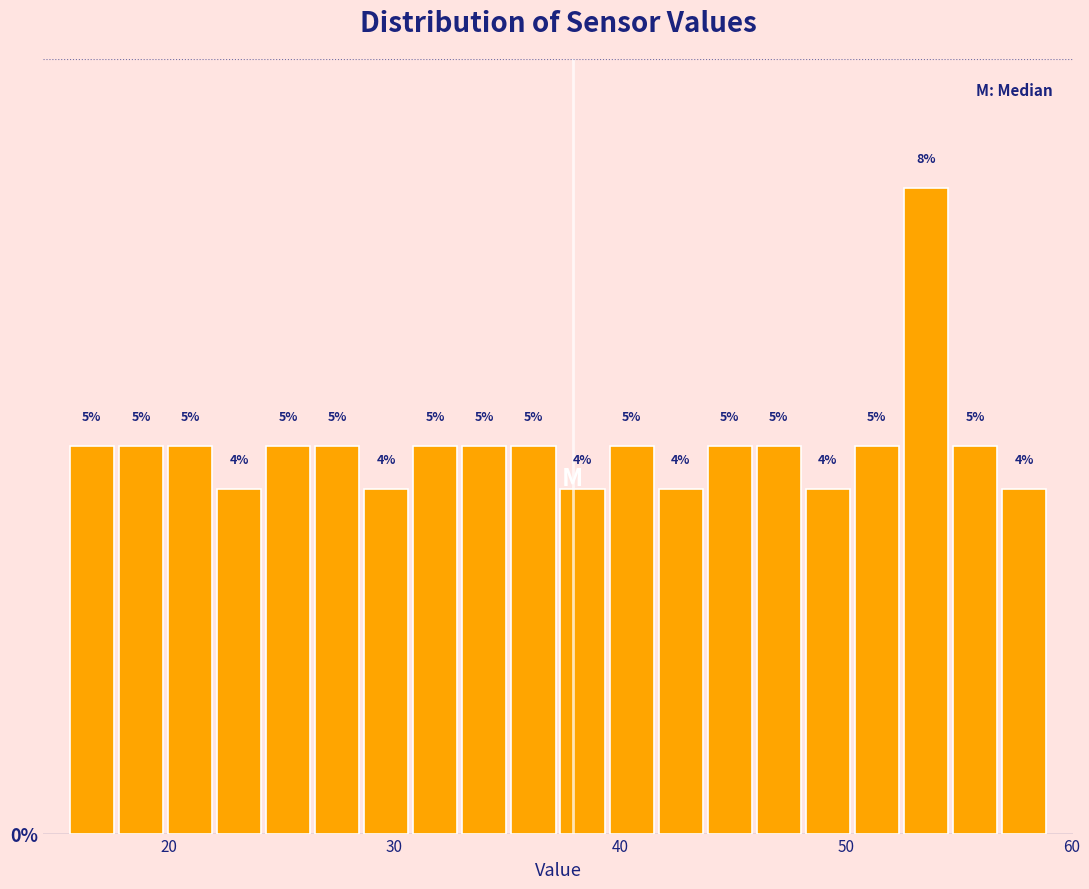

Read against the x-axis, roughly where is the centre of the tallest bar?

54